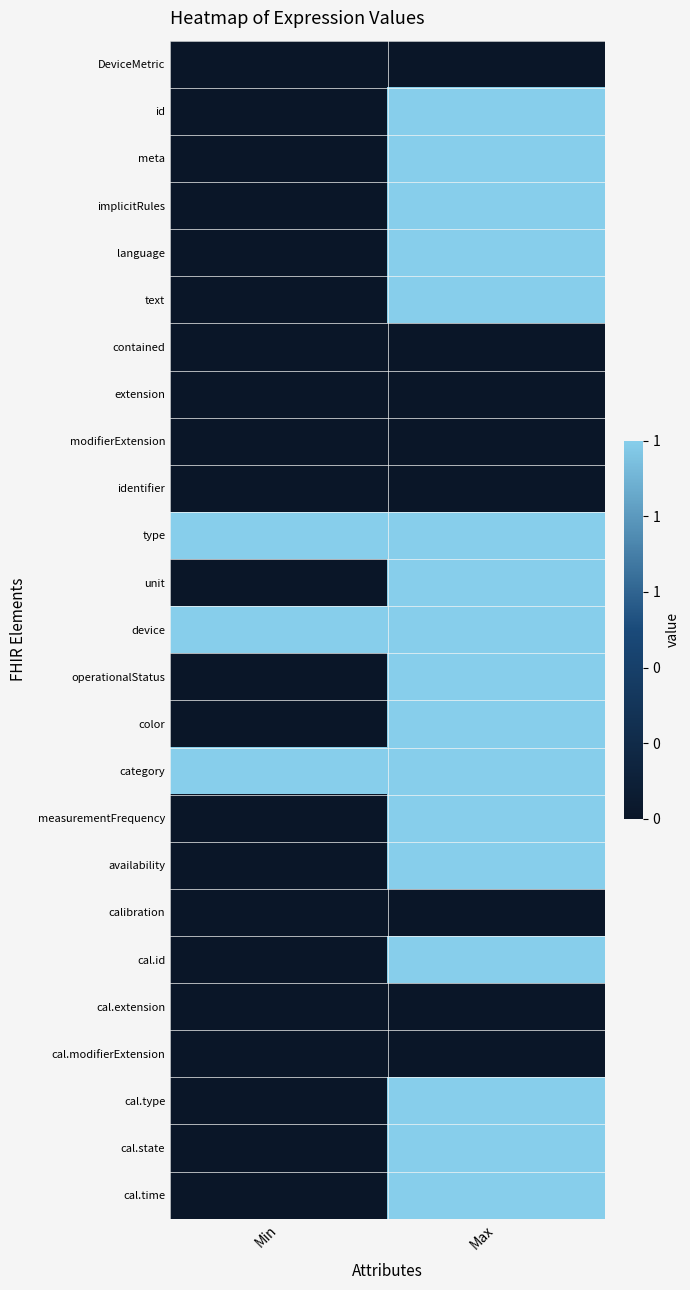

Reading left to right, extract all data points from this chart.

DeviceMetric: Min=0	Max=0
id: Min=0	Max=1
meta: Min=0	Max=1
implicitRules: Min=0	Max=1
language: Min=0	Max=1
text: Min=0	Max=1
contained: Min=0	Max=0
extension: Min=0	Max=0
modifierExtension: Min=0	Max=0
identifier: Min=0	Max=0
type: Min=1	Max=1
unit: Min=0	Max=1
device: Min=1	Max=1
operationalStatus: Min=0	Max=1
color: Min=0	Max=1
category: Min=1	Max=1
measurementFrequency: Min=0	Max=1
availability: Min=0	Max=1
calibration: Min=0	Max=0
cal.id: Min=0	Max=1
cal.extension: Min=0	Max=0
cal.modifierExtension: Min=0	Max=0
cal.type: Min=0	Max=1
cal.state: Min=0	Max=1
cal.time: Min=0	Max=1